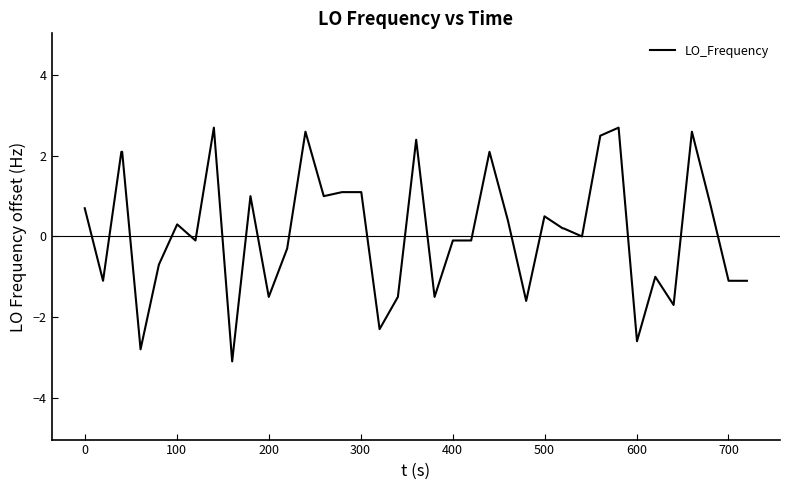

Reading left to right, list all the values displayed in this chart.

0.7	-1.1	2.1	2.1	-2.8	-0.7	0.3	-0.1	2.7	-3.1	1.0	-1.5	-0.3	2.6	1.0	1.1	1.1	1.1	-2.3	-1.5	2.4	-1.5	-0.1	-0.1	2.1	0.4	-1.6	0.5	0.2	0.2	0.0	2.5	2.7	-2.6	-1.0	-1.7	2.6	0.8	-1.1	-1.1